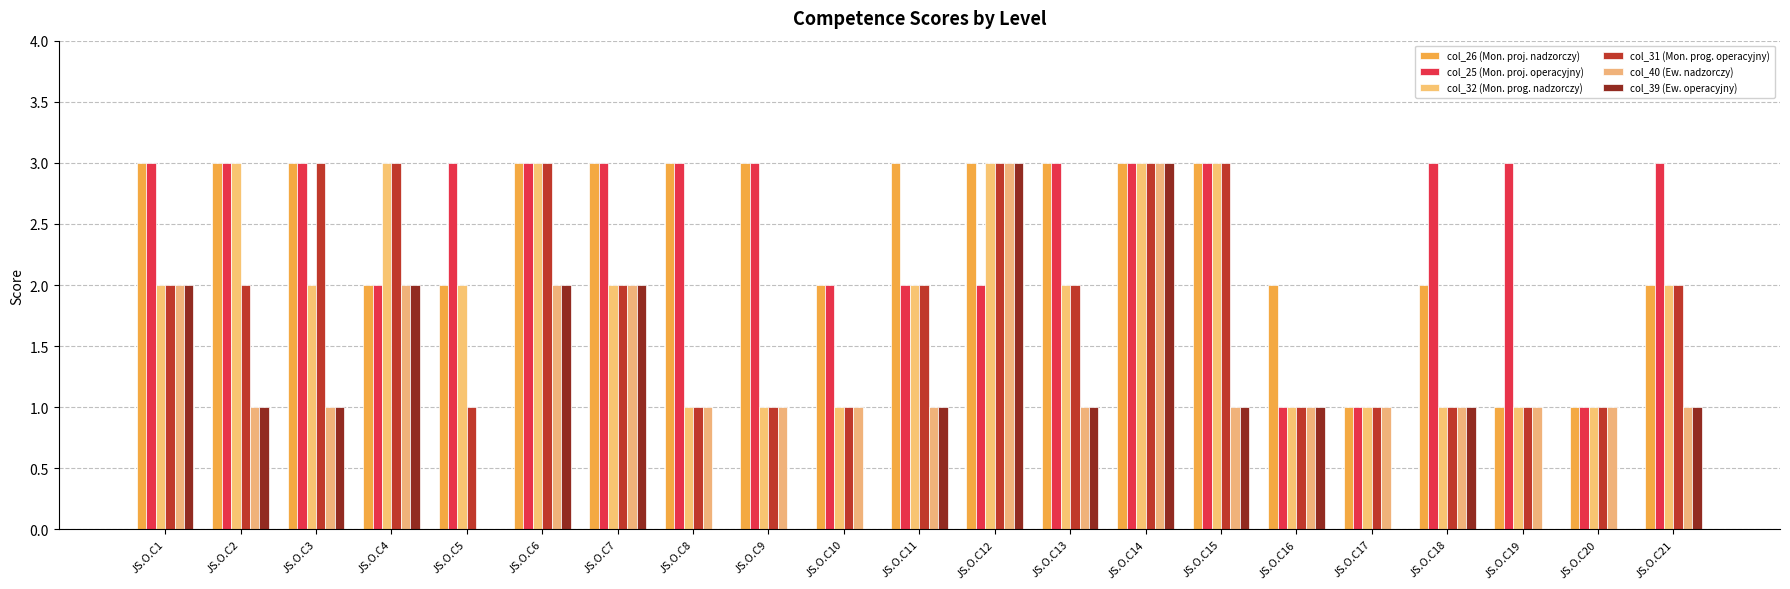

Between JS.O.C12 and JS.O.C18, which is larger?

JS.O.C12